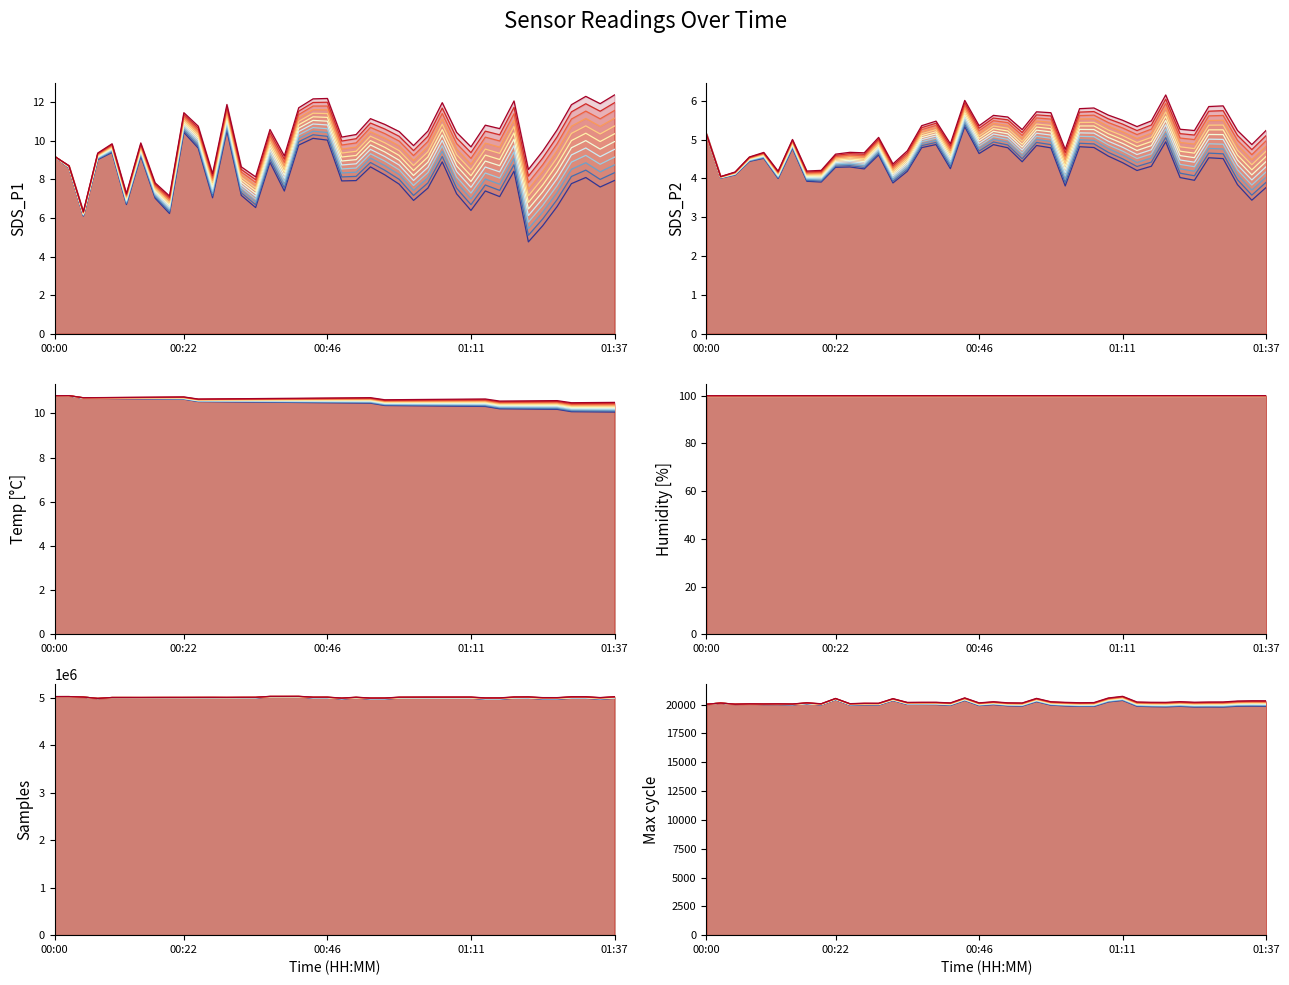

What are all the series names shown in the legend?

SDS_P1, SDS_P2, Temp, Humidity, Samples, Max_cycle